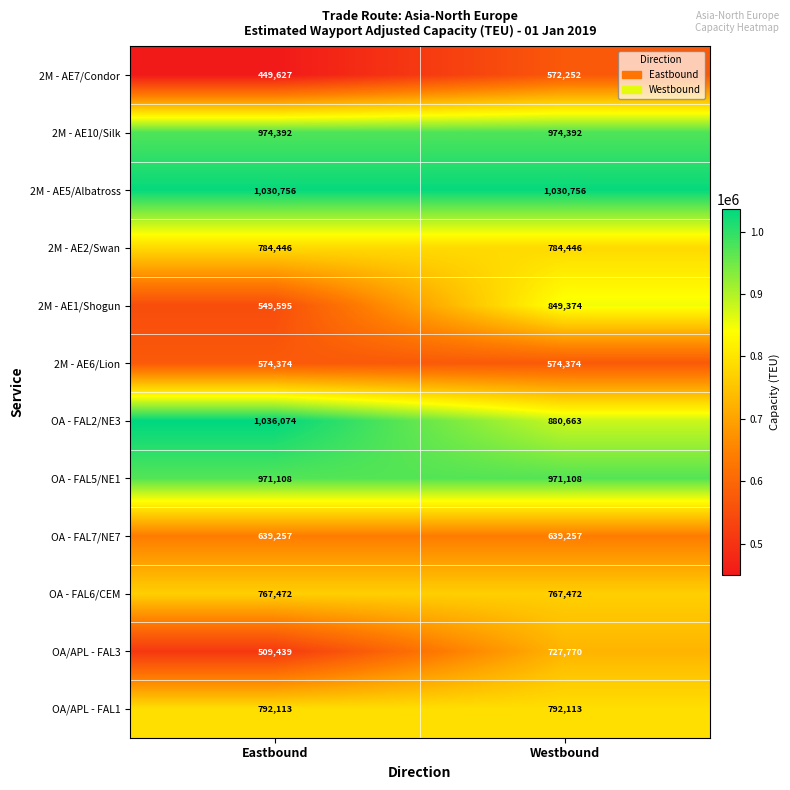

What is the difference between the highest and lowest values at Westbound?

458504